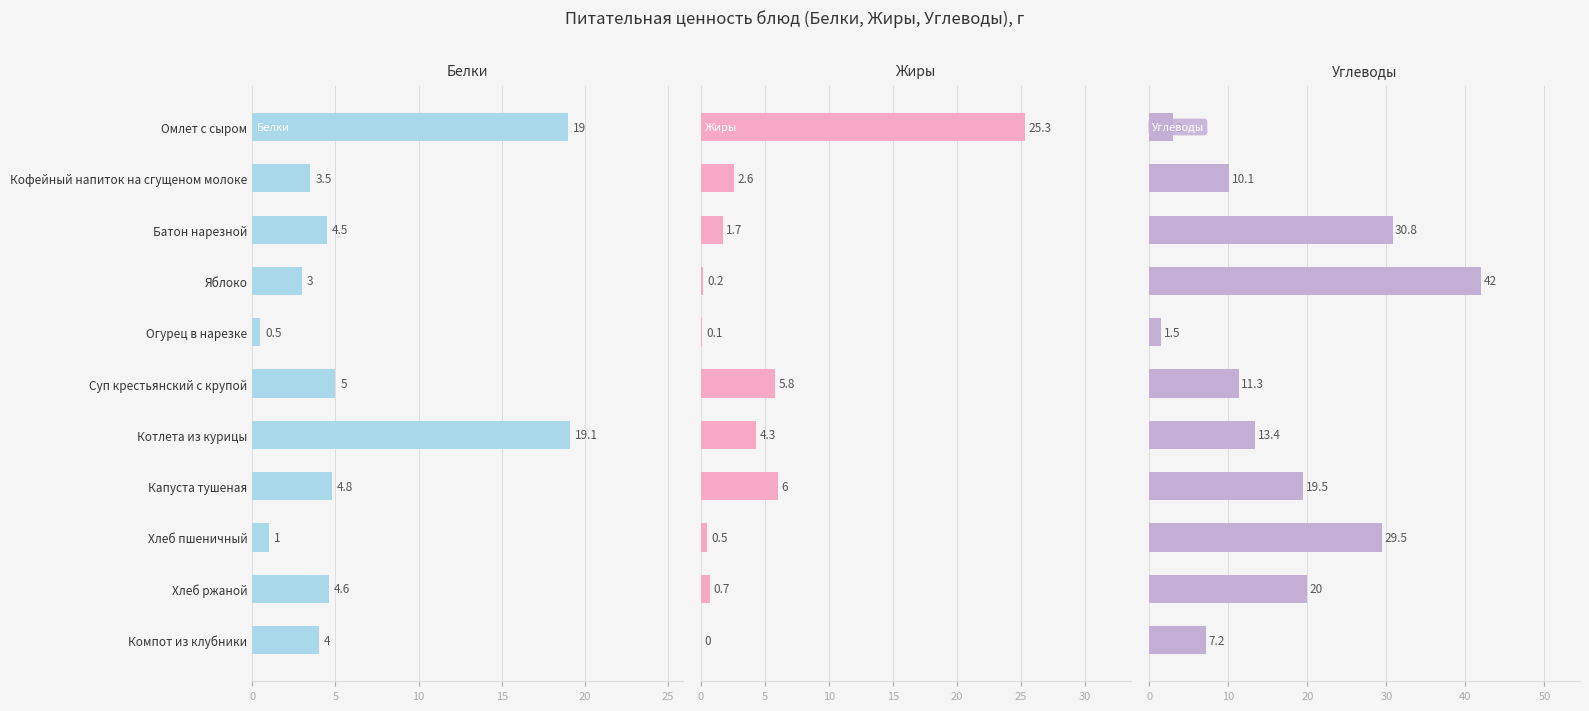

Does the chart contain any negative values?

No